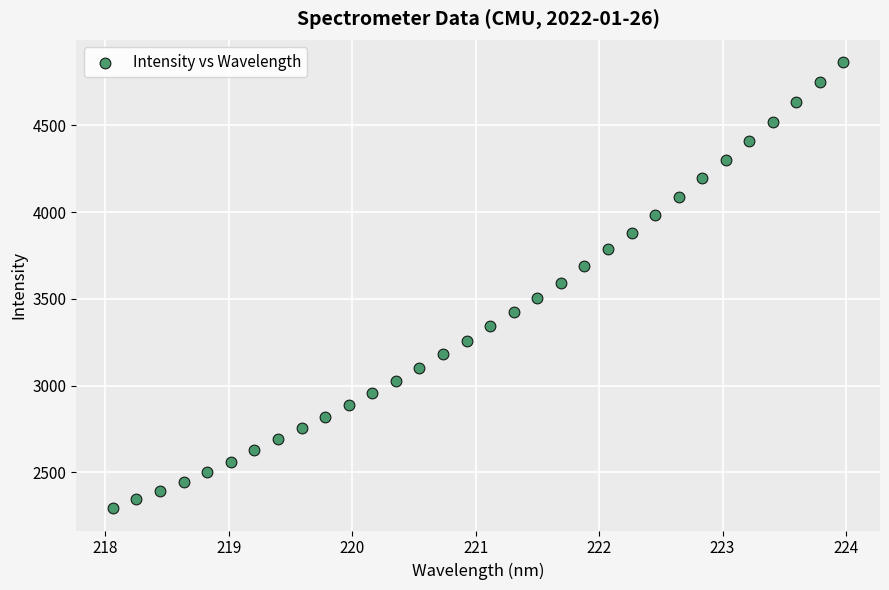

What is the range of Y values (max minus min)?

2570.8